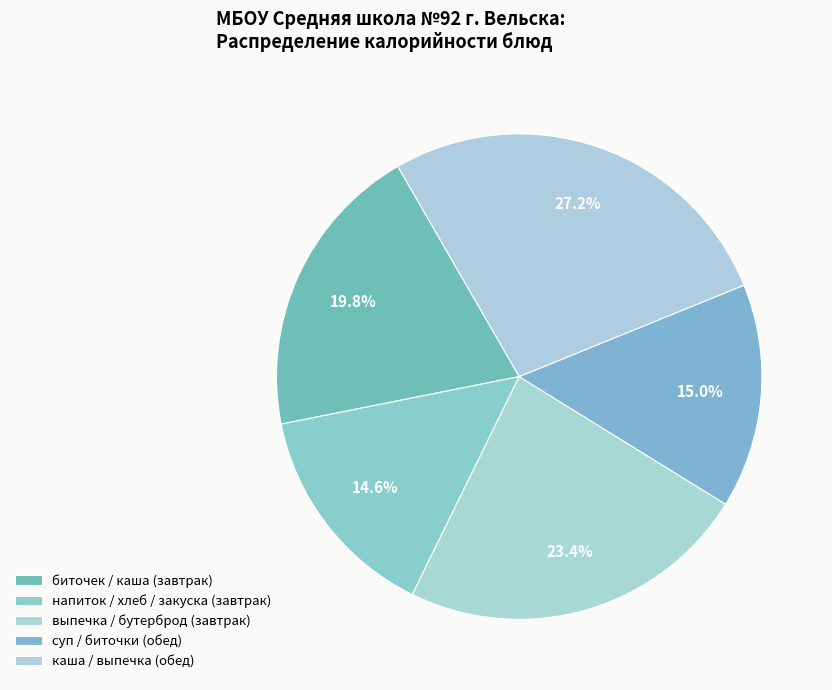

How many segments does this pie chart have?

5